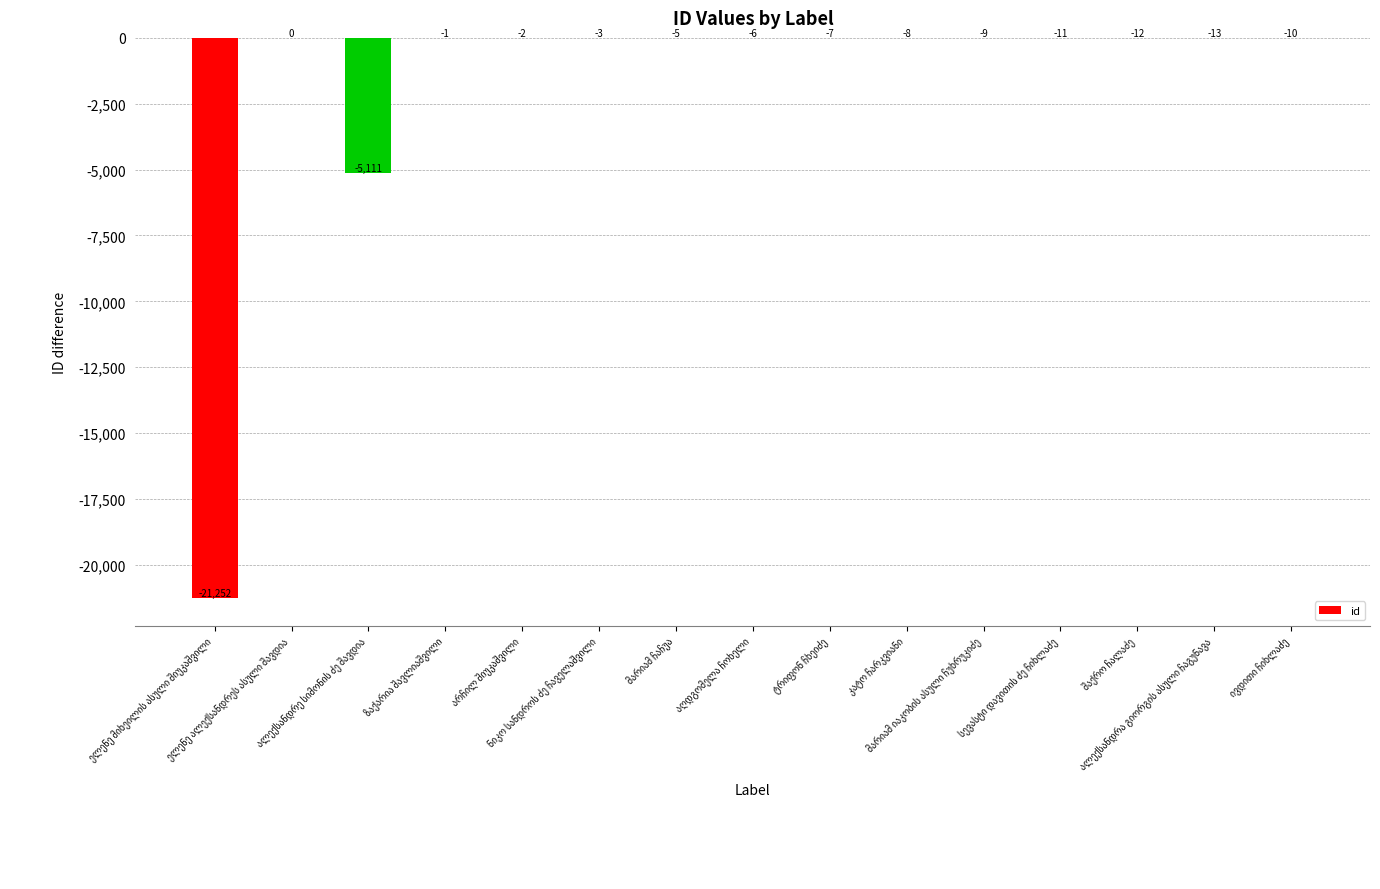

What is the sum of all values?

-26450